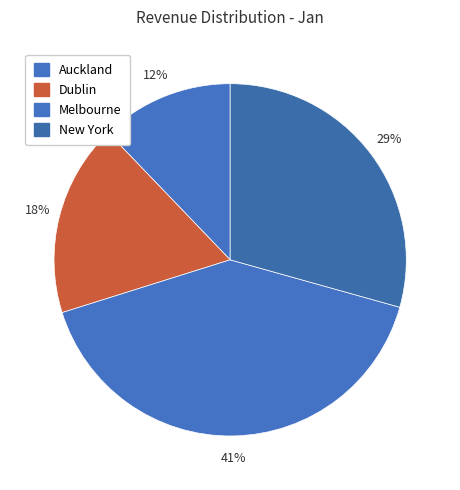

Between Dublin and Auckland, which is larger?

Dublin